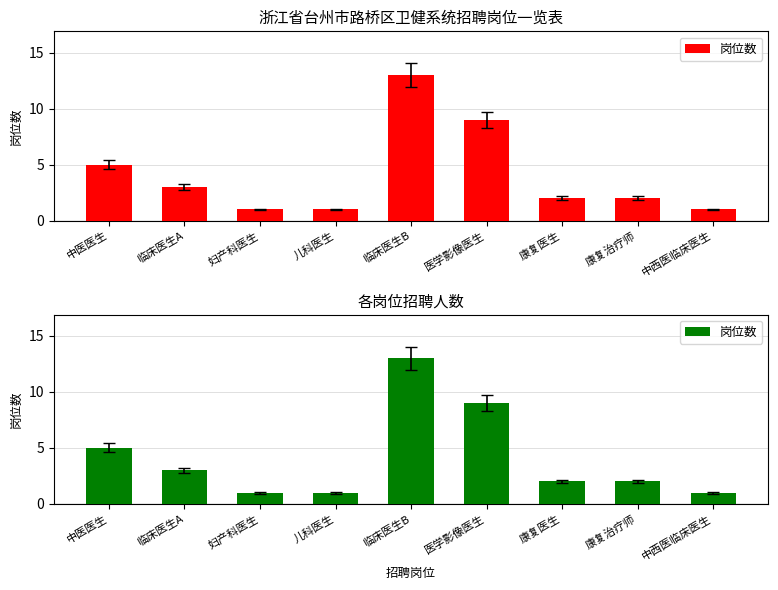

Approximately how many times larger is the value at 医学影像医生 compared to 康复医生?

4.5